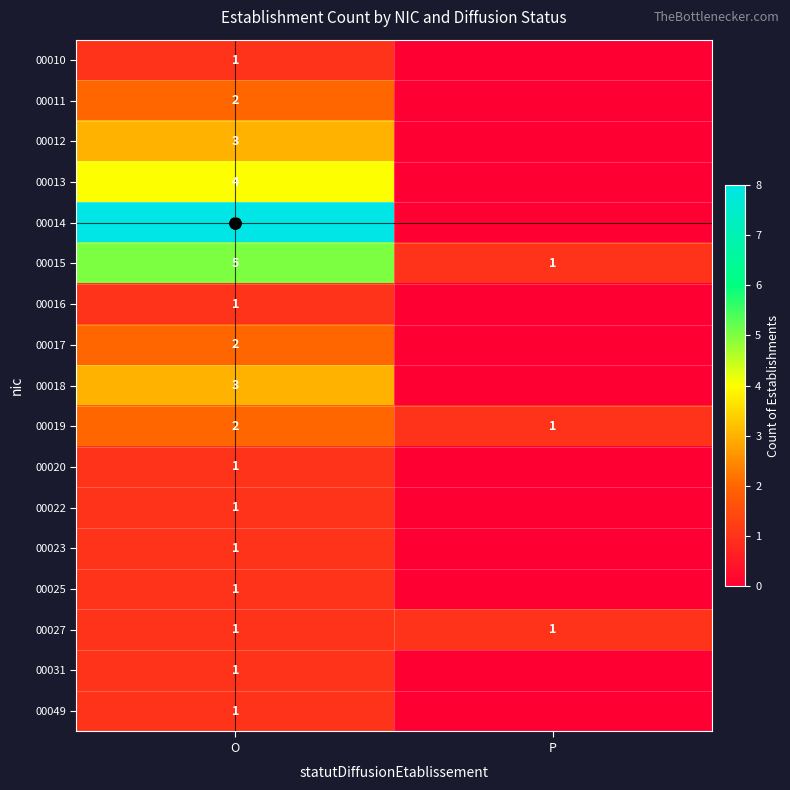

What is the total value across all series at O?

38